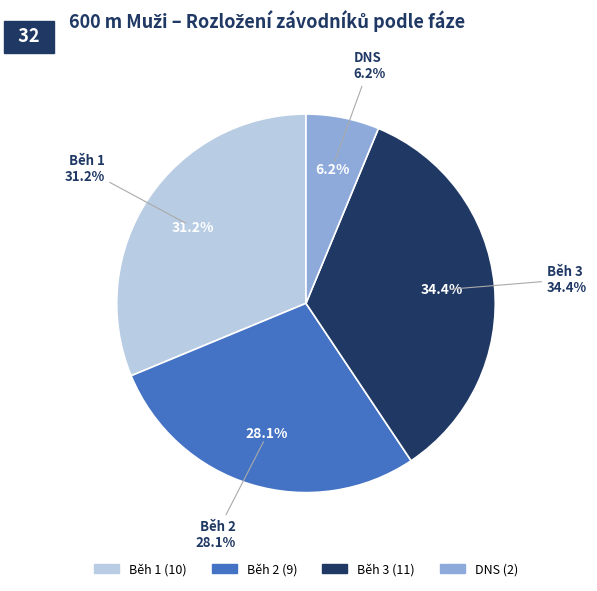

What is the smallest slice in the pie chart?

DNS